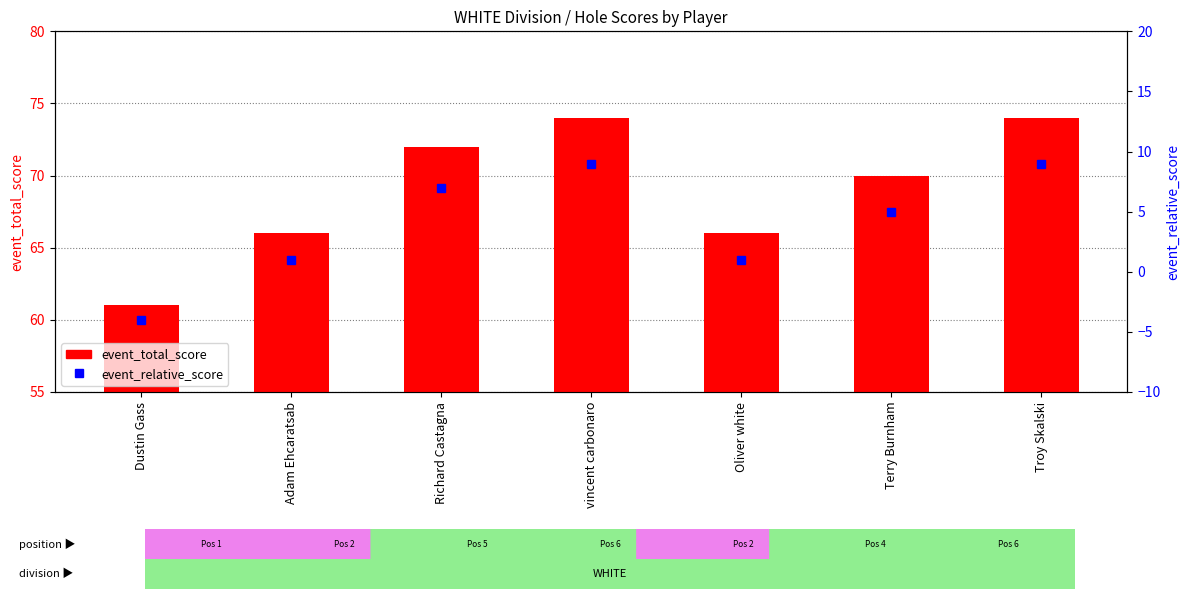

What position from the right is Adam Ehcaratsab?

6